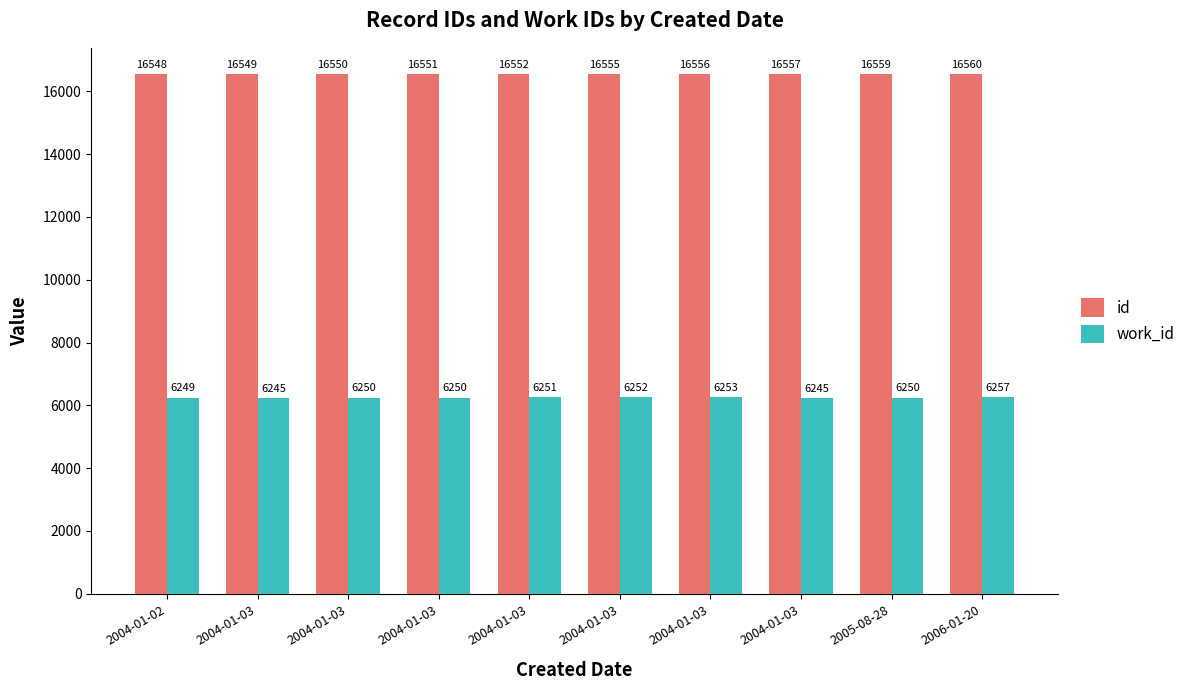

List the labels in order of work_id value, largest first.

2006-01-20, 2004-01-03, 2004-01-03, 2004-01-03, 2004-01-03, 2004-01-03, 2005-08-28, 2004-01-02, 2004-01-03, 2004-01-03